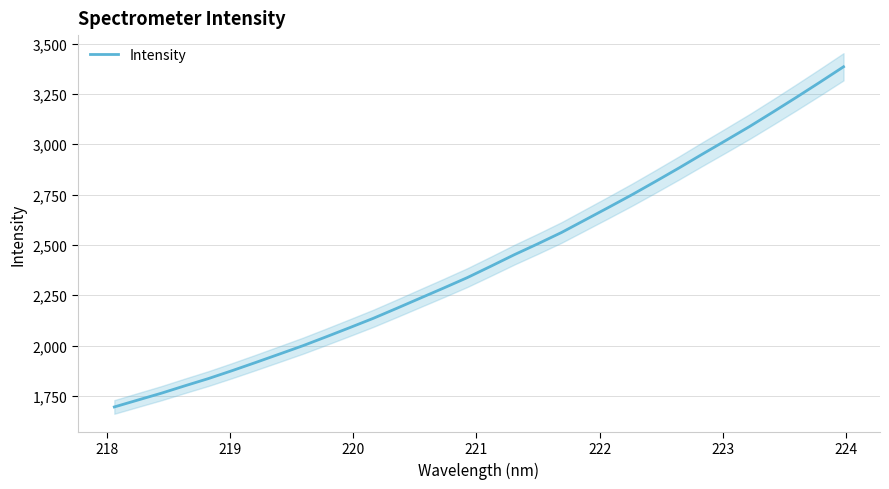

What is the maximum value for Intensity?

3384.7